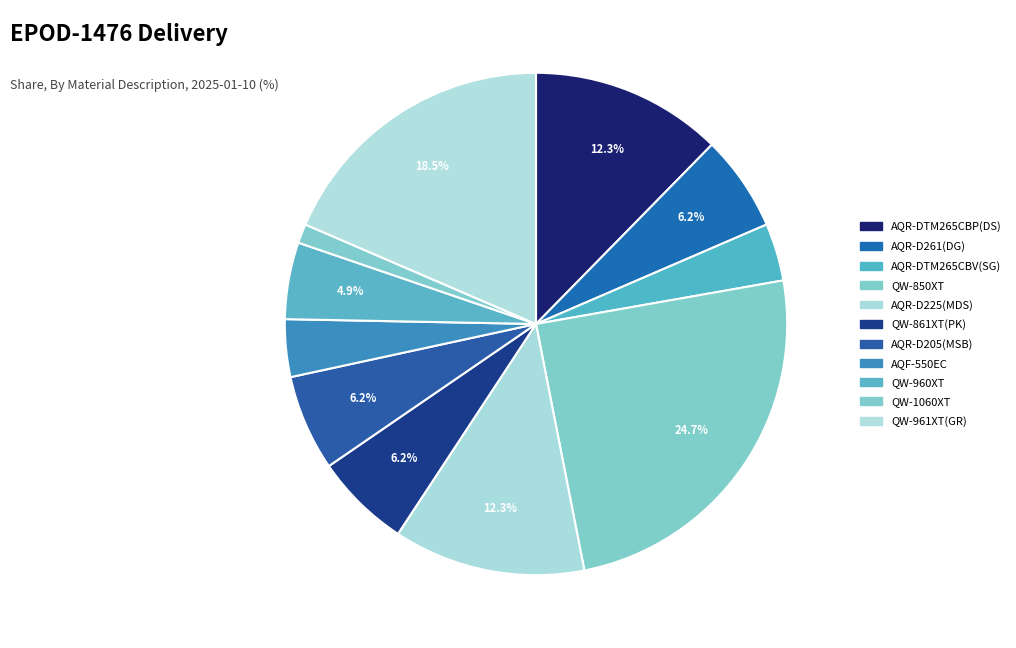

Rank the categories by value from lowest to highest.

QW-1060XT, AQR-DTM265CBV(SG), AQF-550EC, QW-960XT, AQR-D261(DG), QW-861XT(PK), AQR-D205(MSB), AQR-DTM265CBP(DS), AQR-D225(MDS), QW-961XT(GR), QW-850XT